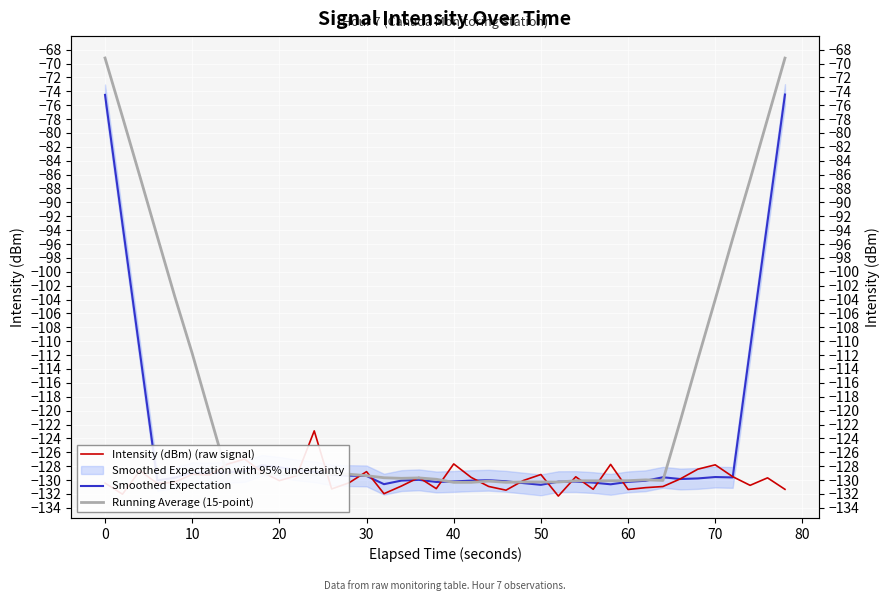

Where is the first local minimum for Smoothed Expectation?

20